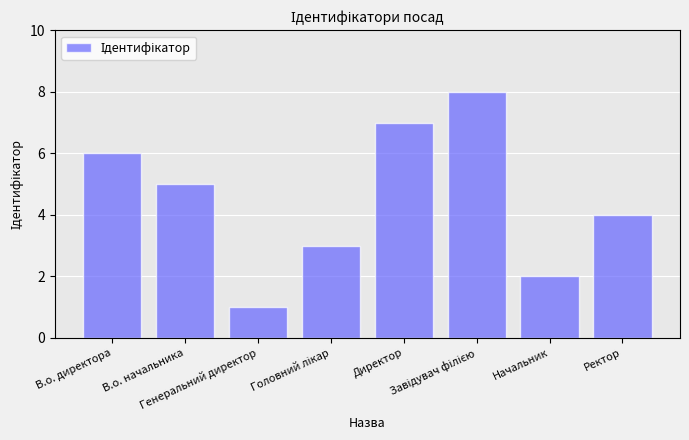

What is the label of the 8th bar from the left?

Ректор